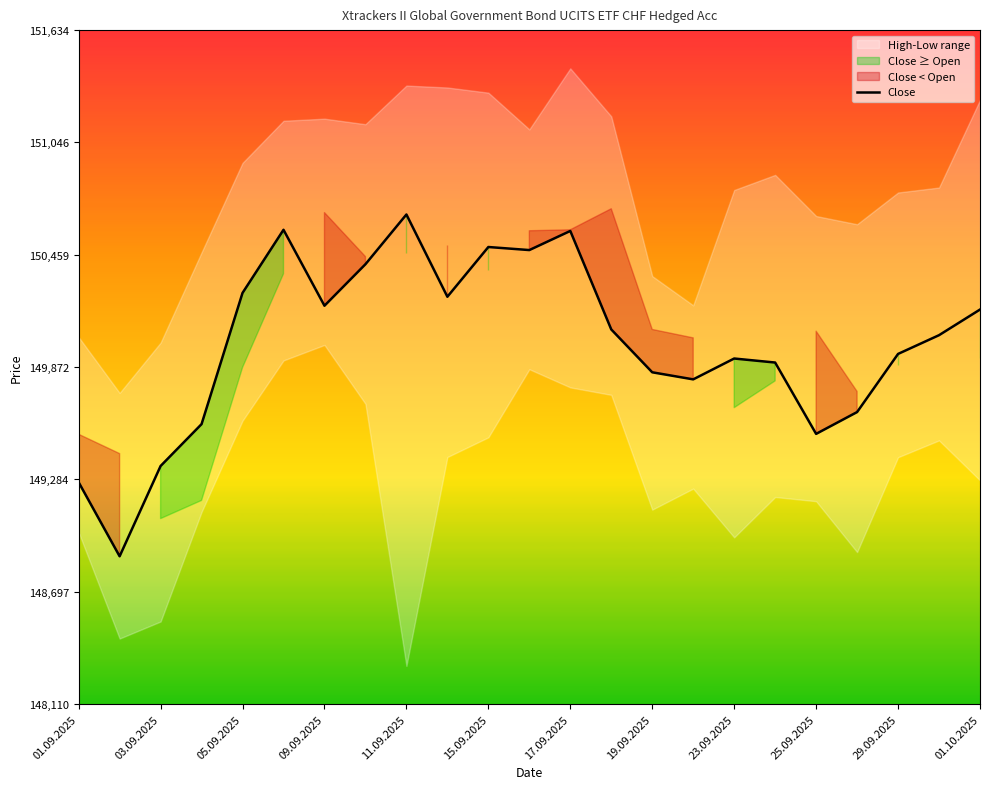

At which label does Close reach its peak?

11.09.2025